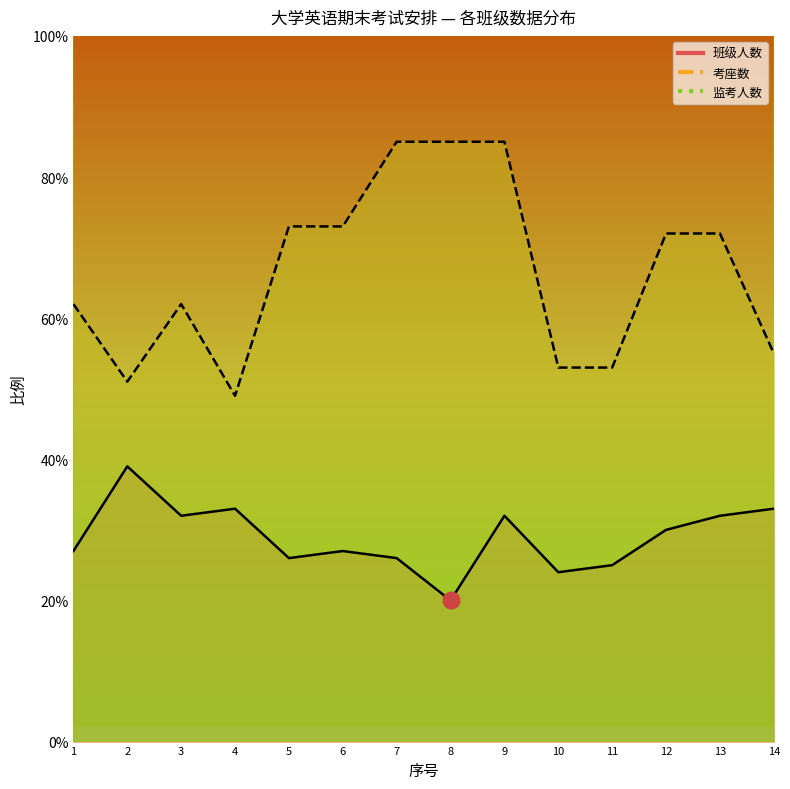

At how many categories does at least one series exceed 856?

12